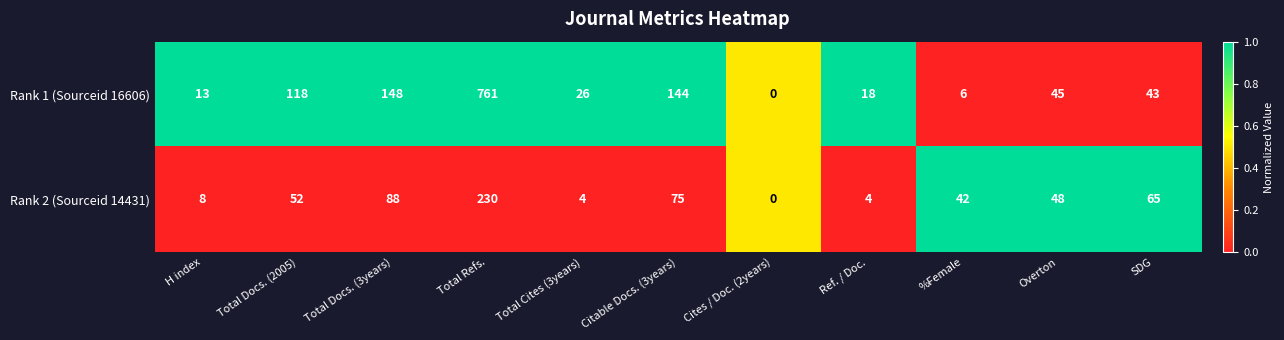

Which category has the lowest value across all series?

Cites / Doc. (2years)